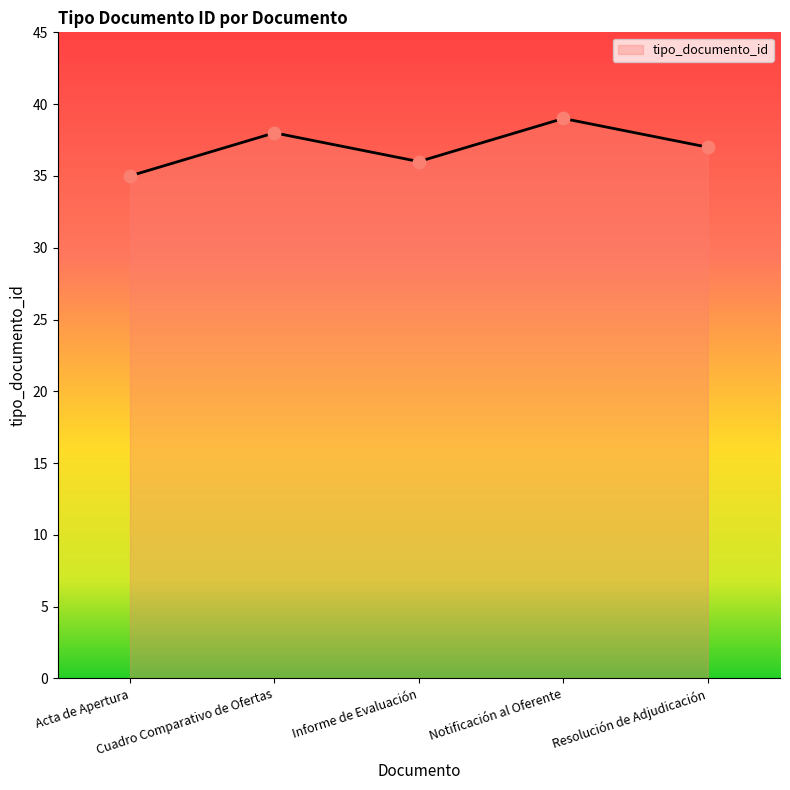

Which has a higher value, Resolución de Adjudicación or Informe de Evaluación?

Resolución de Adjudicación